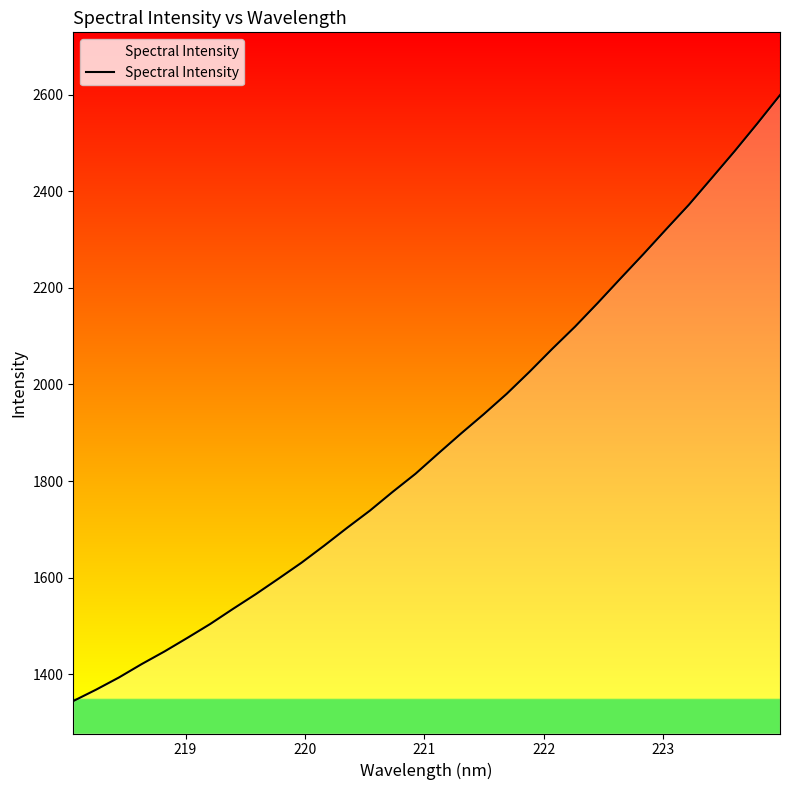

What is the maximum value shown in the chart?

2599.2